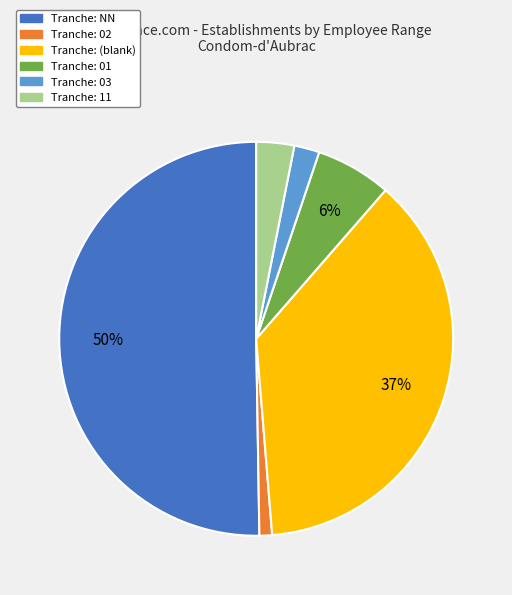

To the nearest percent, what is the difference between the largest and smallest slice percentages?

49%